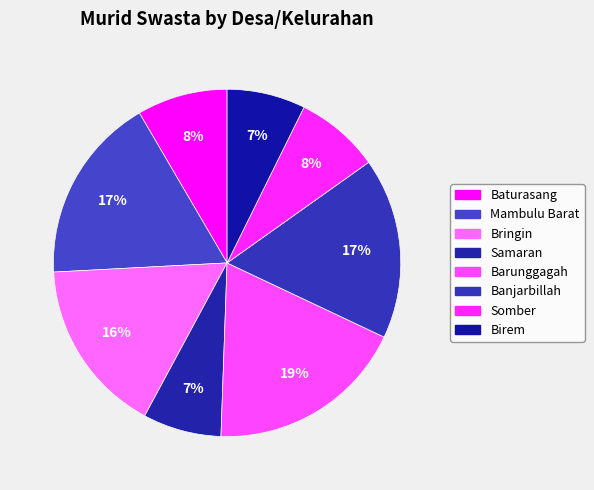

Does Samaran account for over 50% of the chart?

No